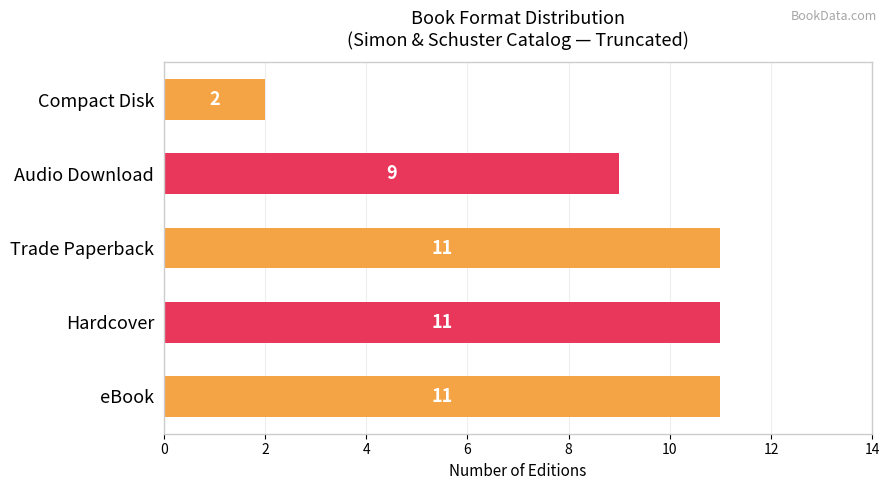

What is the difference between the maximum and second lowest values?

2